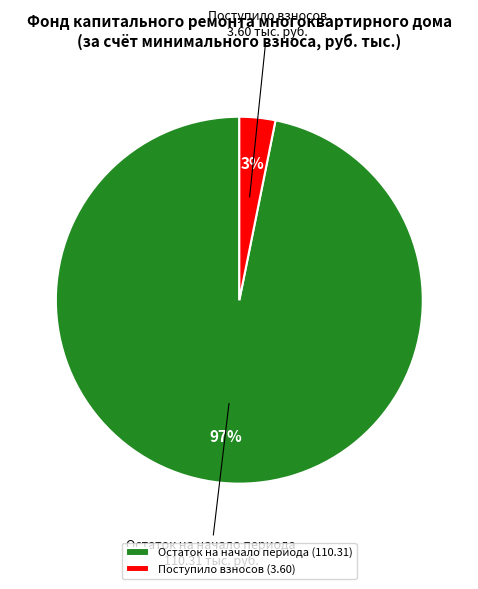

Between Остаток на начало периода and Поступило взносов, which is larger?

Остаток на начало периода